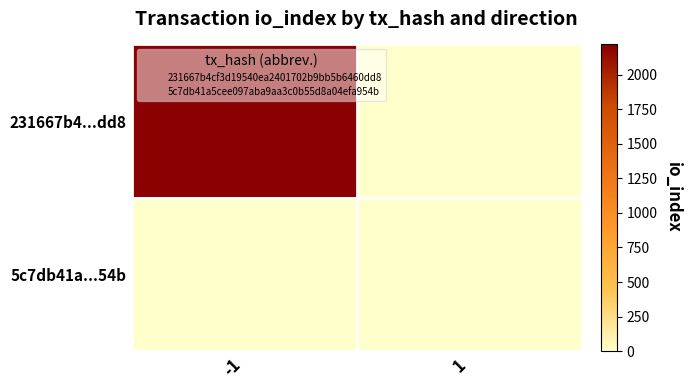

At 1, list the series in order from largest to smallest.

5c7db41a...54b, 231667b4...dd8